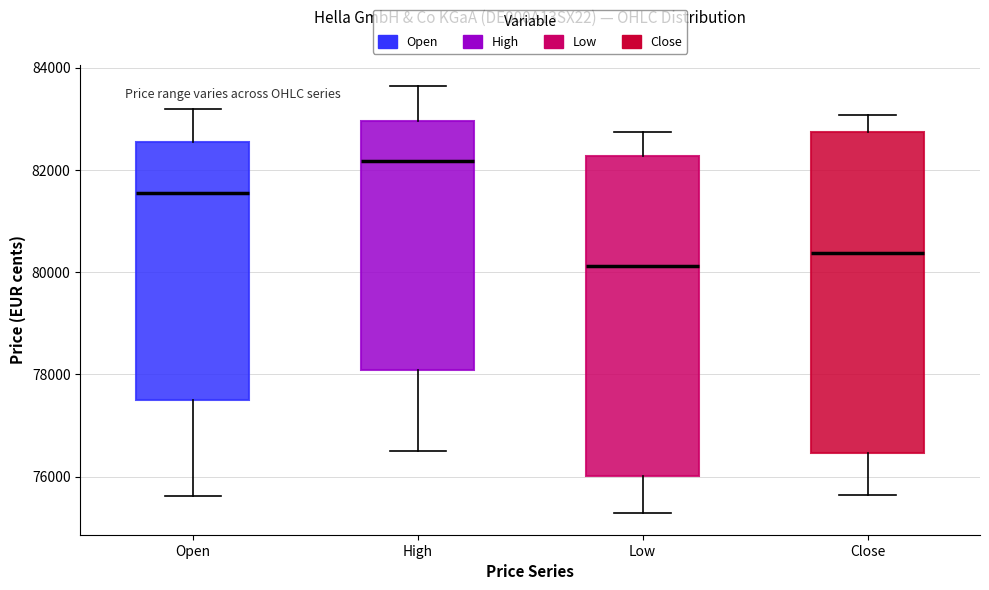

Reading left to right, transcribe this box plot: for each box, give where its median line is, the range the box spans, and where its two whiskers end, as read against the y-axis. The values are not printed on the chart, so give them approximately, as read against the axis.

Open: median 81600, box 77400 to 82600, whiskers 75600 to 83200
High: median 82200, box 78000 to 83000, whiskers 76600 to 83600
Low: median 80200, box 76000 to 82200, whiskers 75200 to 82800
Close: median 80400, box 76400 to 82800, whiskers 75600 to 83000